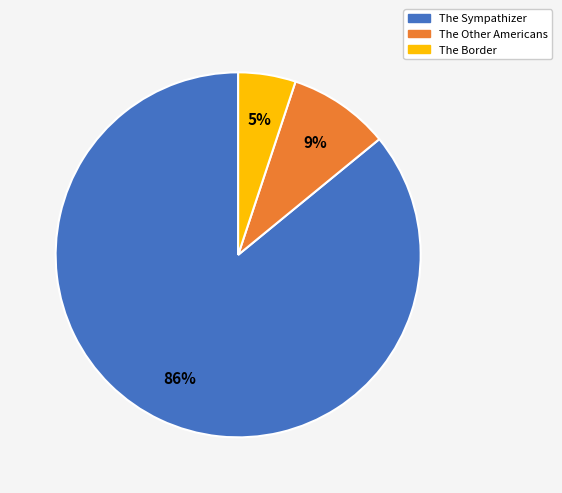

To the nearest percent, what percentage of the pie is The Other Americans?

9%